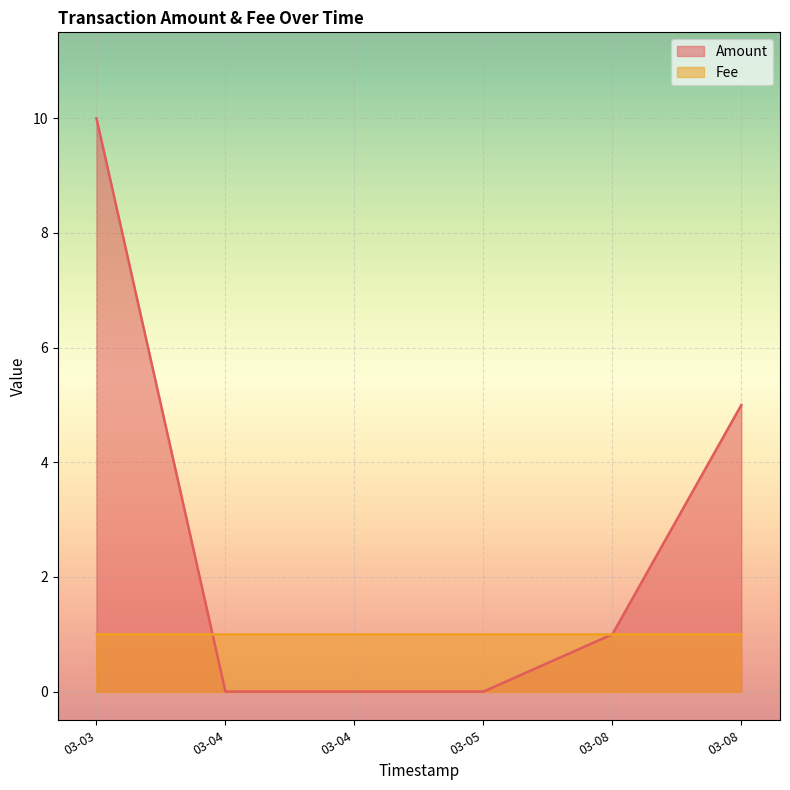

How many series are shown in this chart?

2